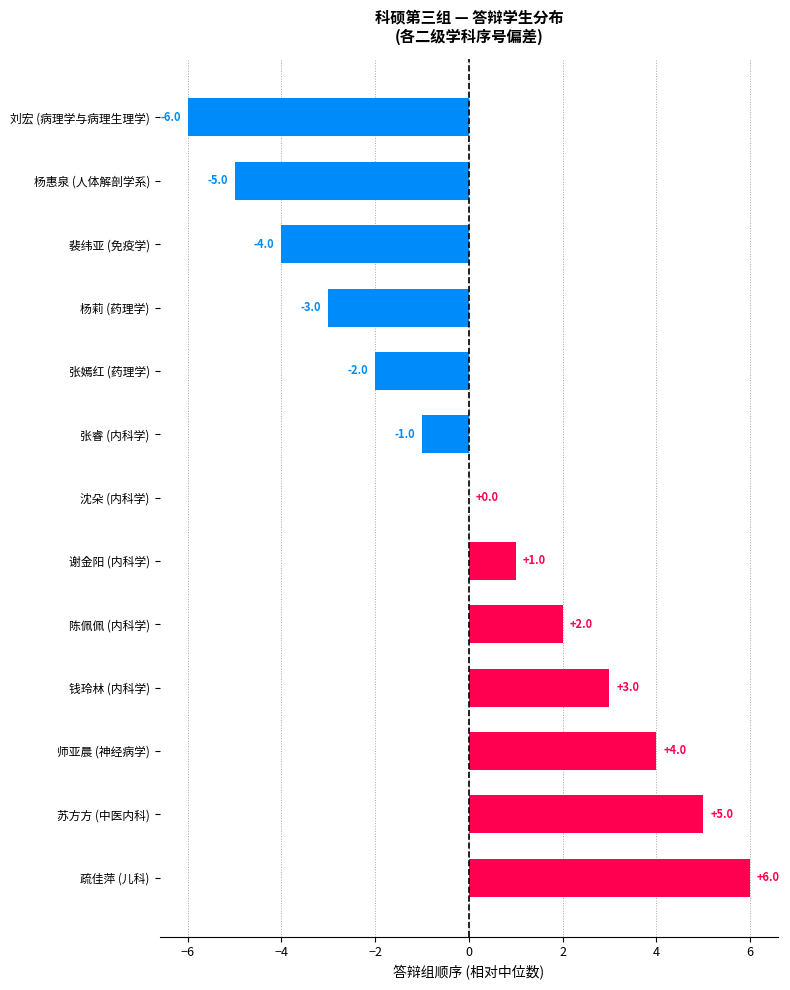

Which has a higher value, 疏佳萍 (儿科) or 裴纬亚 (免疫学)?

疏佳萍 (儿科)